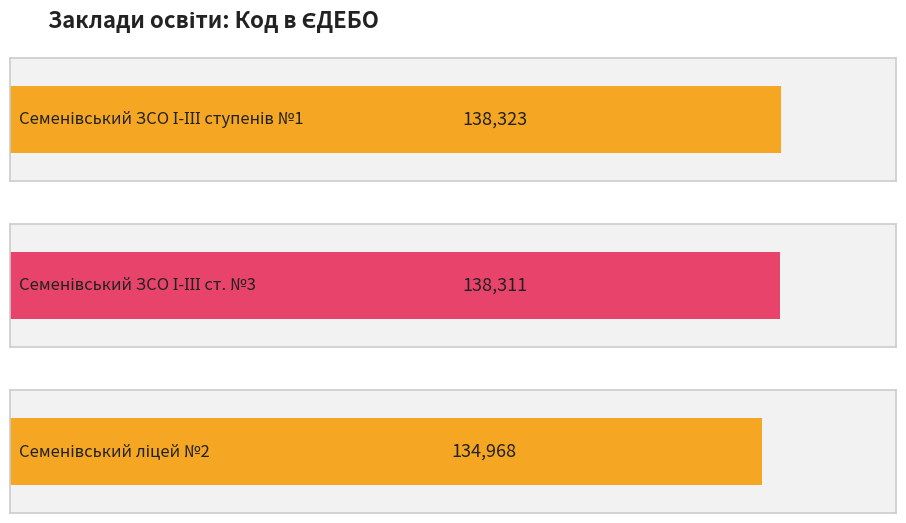

How many bars are there in total?

3